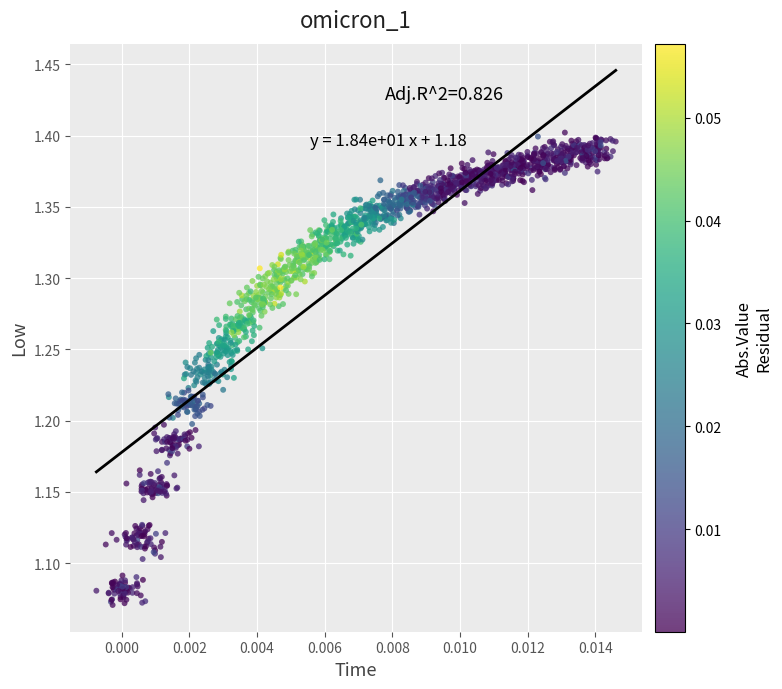

What is the range of Y values (max minus min)?

0.3